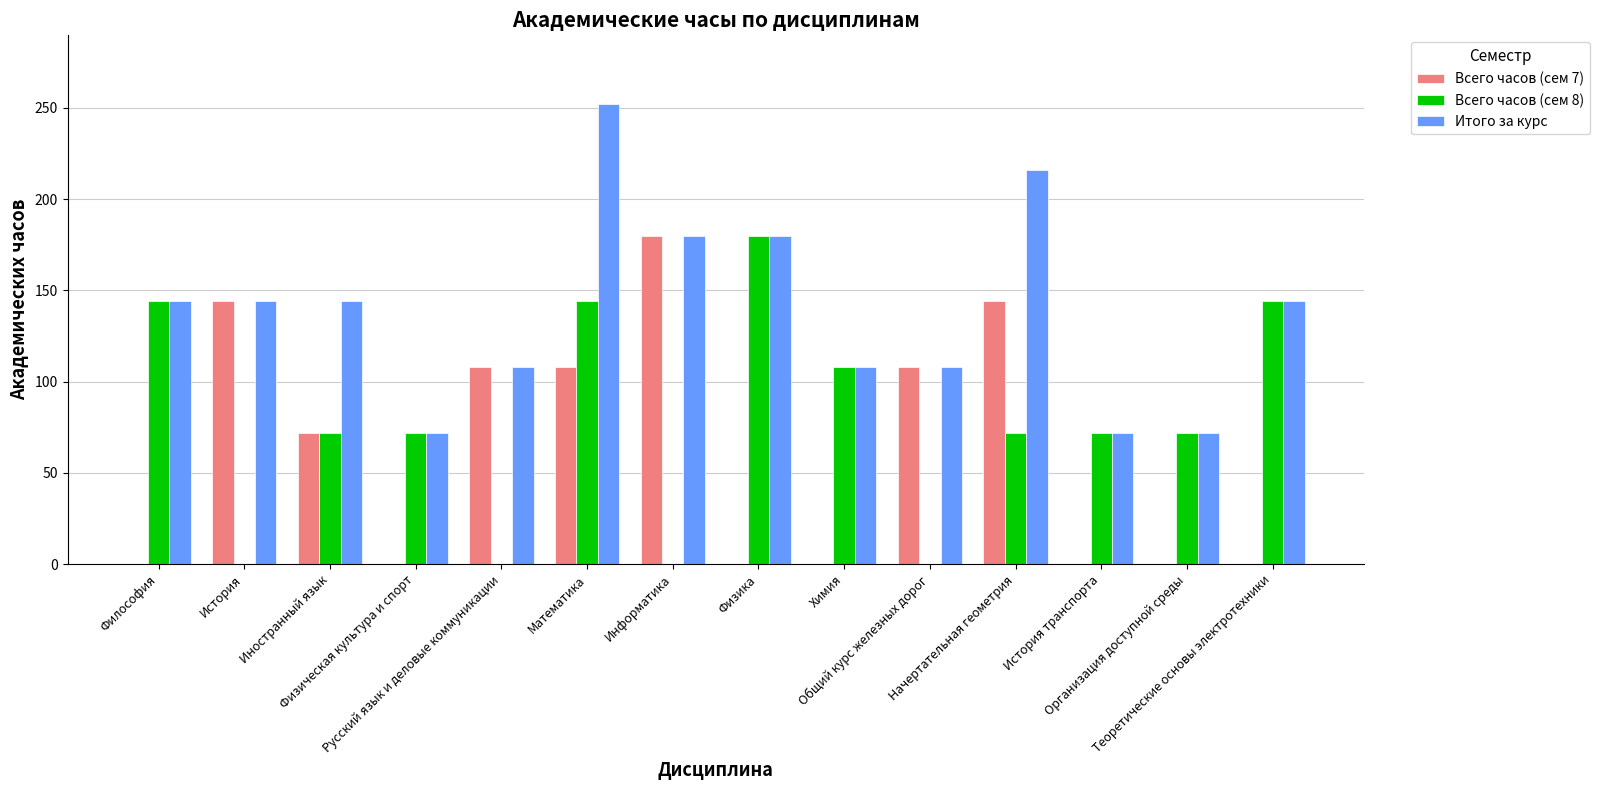

What is the sum of all Итого за курс values?

1944